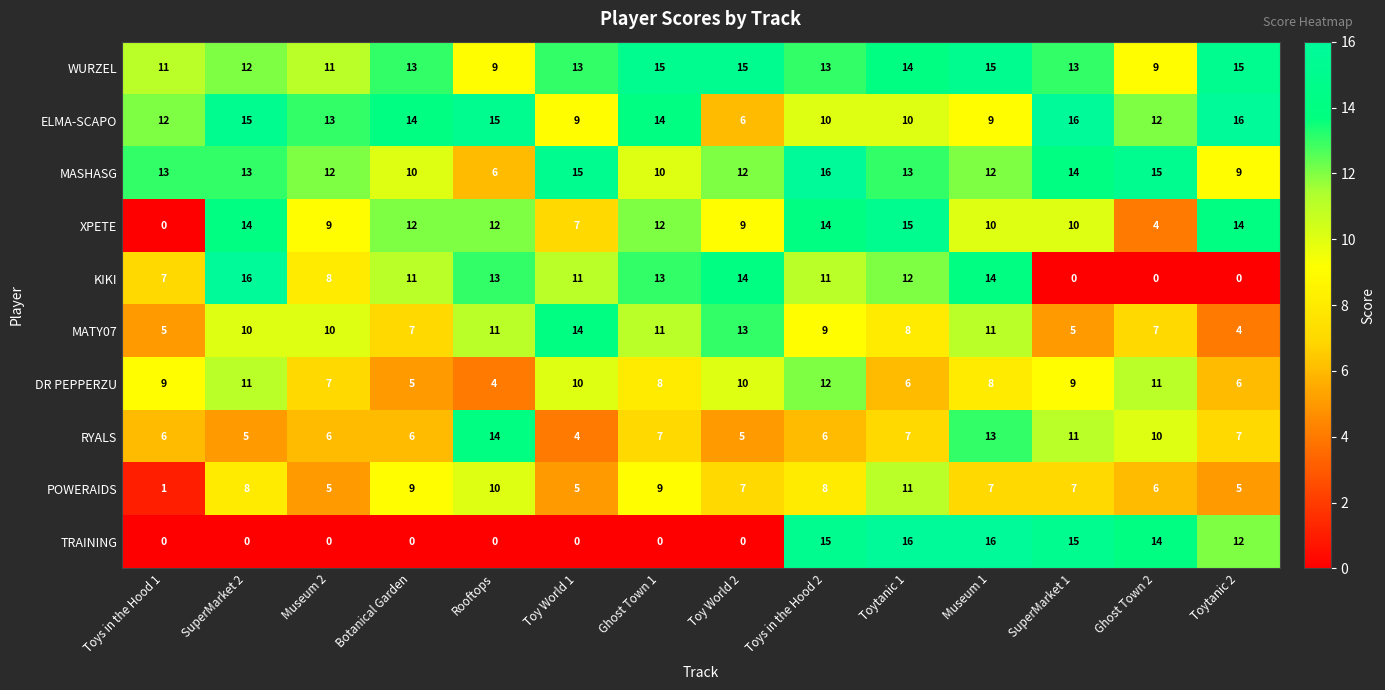

What is the average value of the DR PEPPERZU series?

8